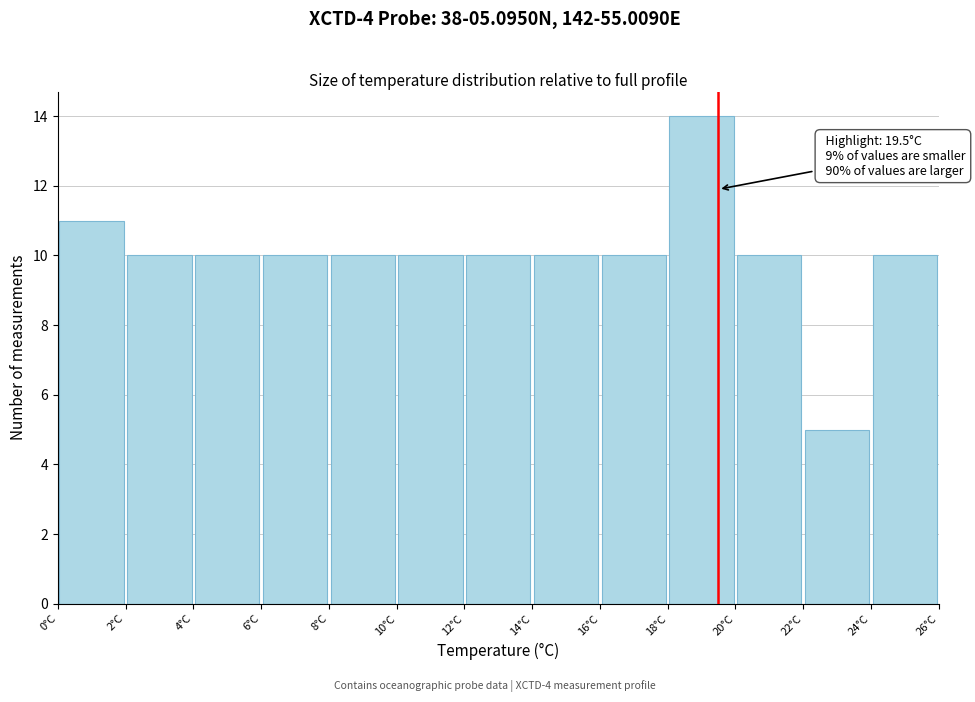

Which range on the x-axis has the tallest bar?

18 to 20